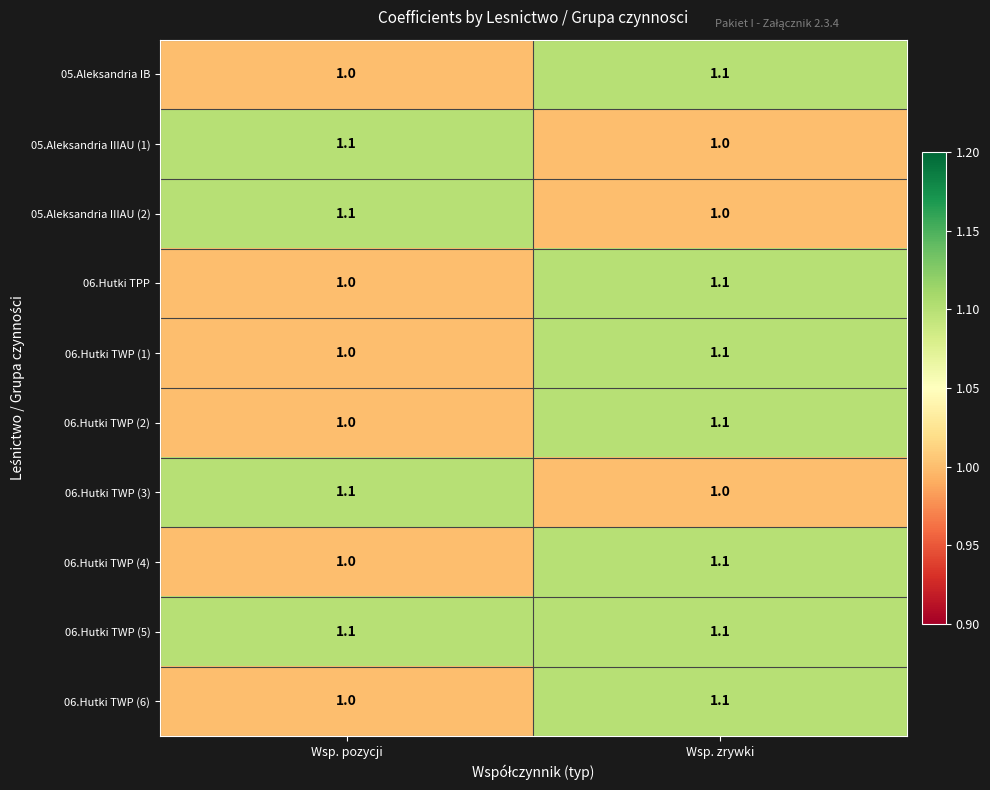

What is the smallest value displayed?

1.0